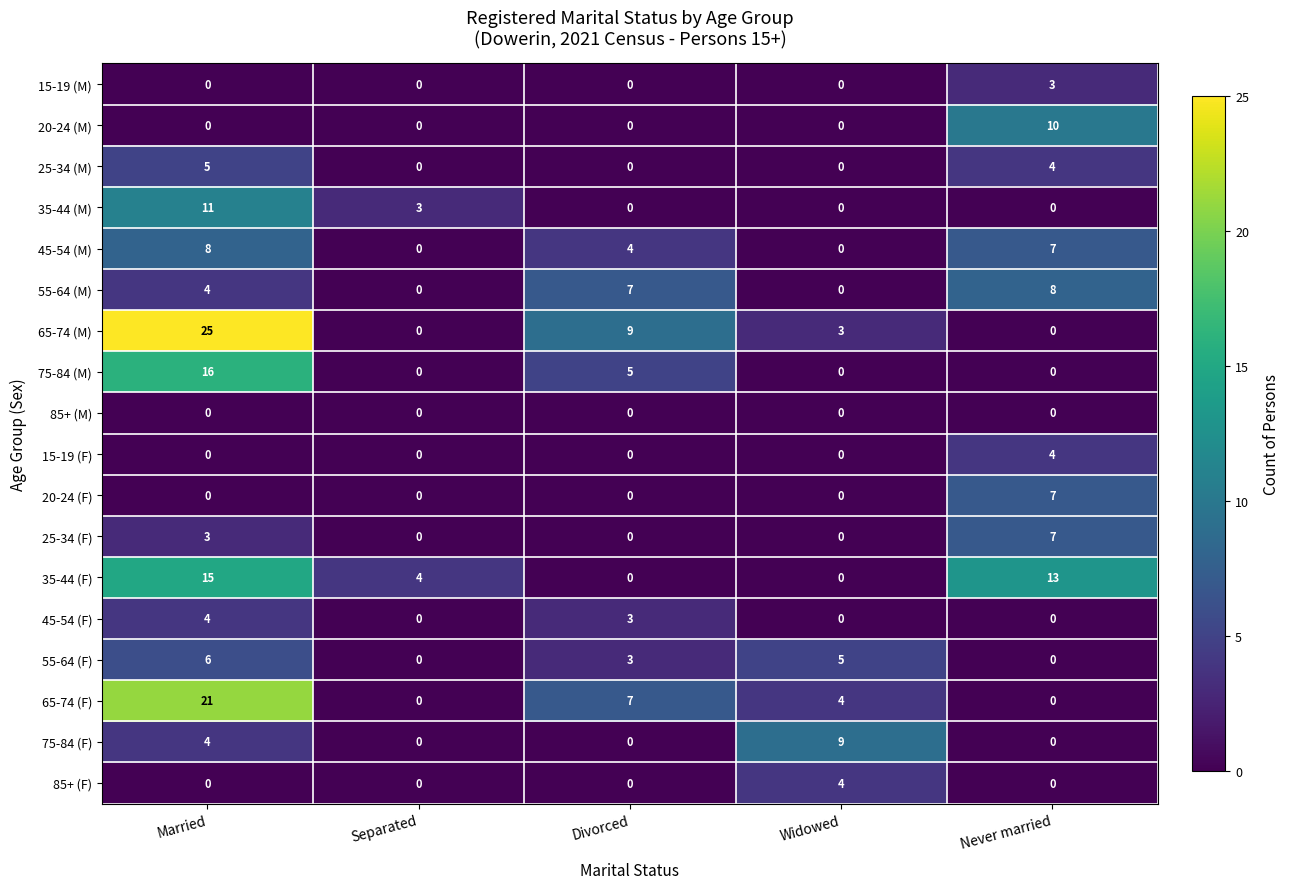

What is the spread (max minus min) of values at Never married?

13